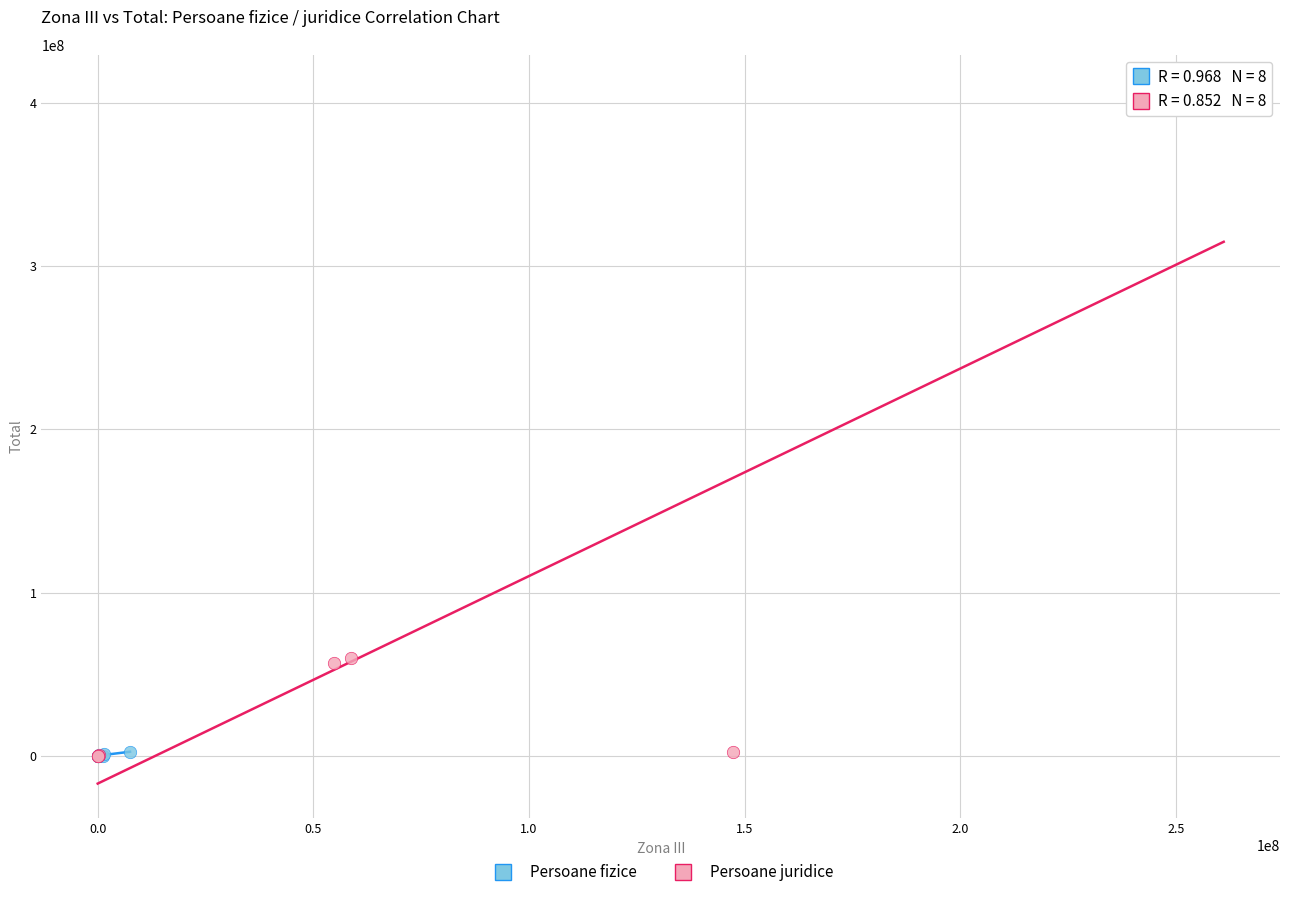

Which series contains the highest Y value?

Persoane juridice